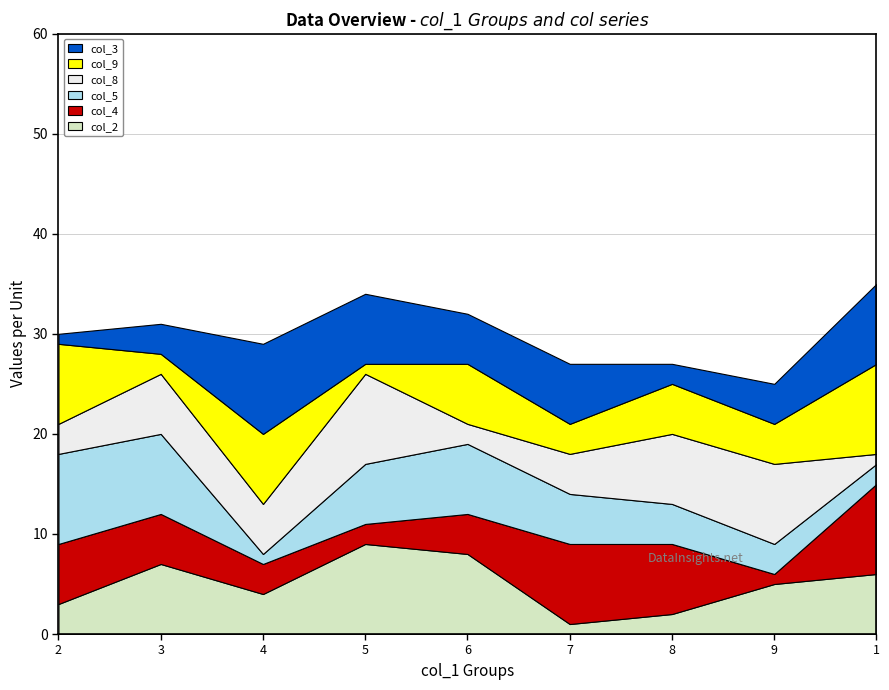

Reading right to left, list all the values displayed in this chart.

col_2: 6	5	2	1	8	9	4	7	3
col_4: 9	1	7	8	4	2	3	5	6
col_5: 2	3	4	5	7	6	1	8	9
col_8: 1	8	7	4	2	9	5	6	3
col_9: 9	4	5	3	6	1	7	2	8
col_3: 8	4	2	6	5	7	9	3	1